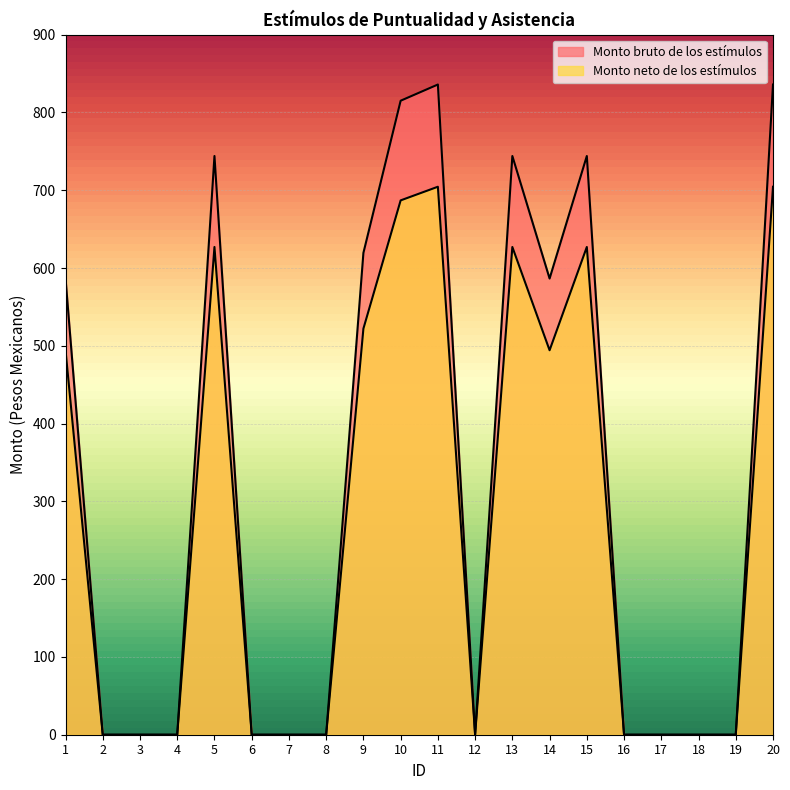

What is the difference between the maximum and minimum values in the Monto neto de los estímulos series?

704.5